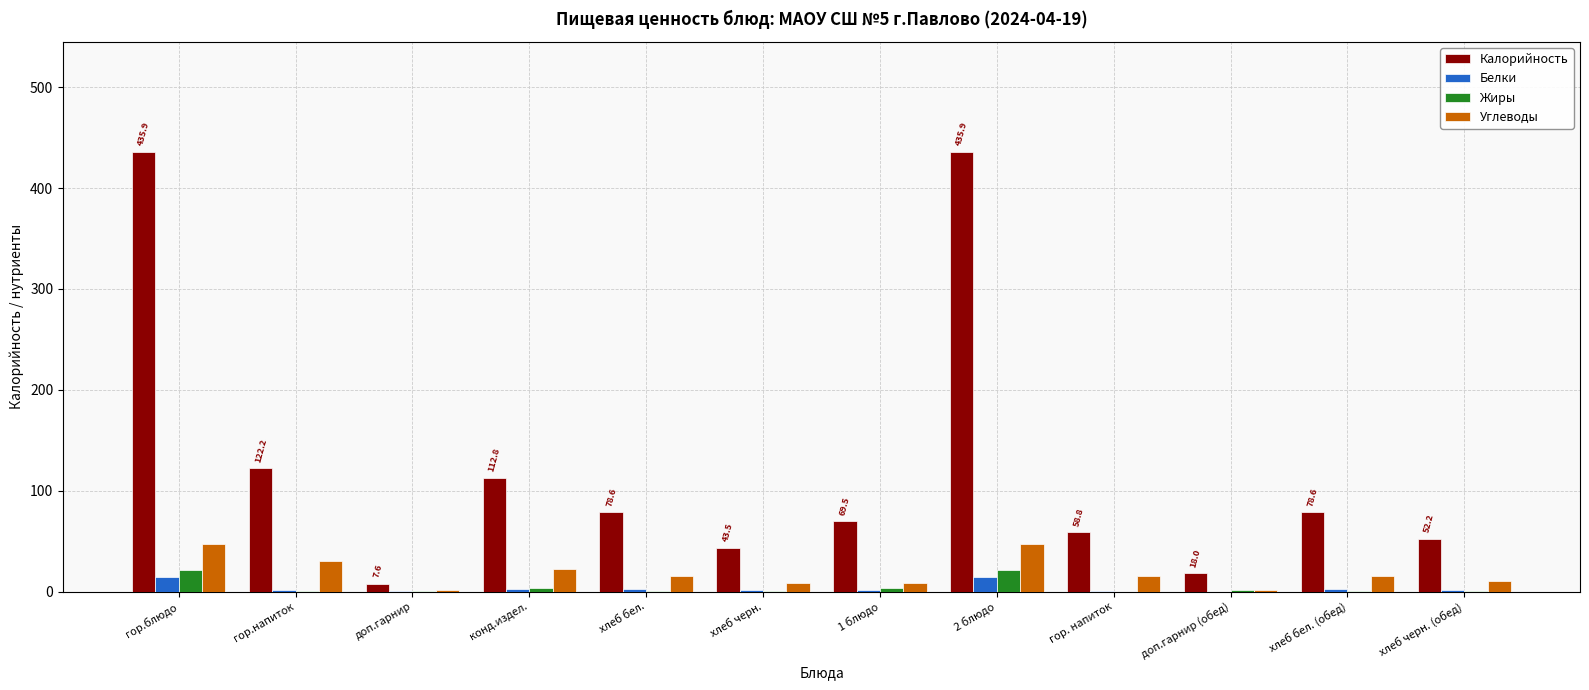

Which series changed the most between гор.блюдо and хлеб черн. (обед)?

Калорийность